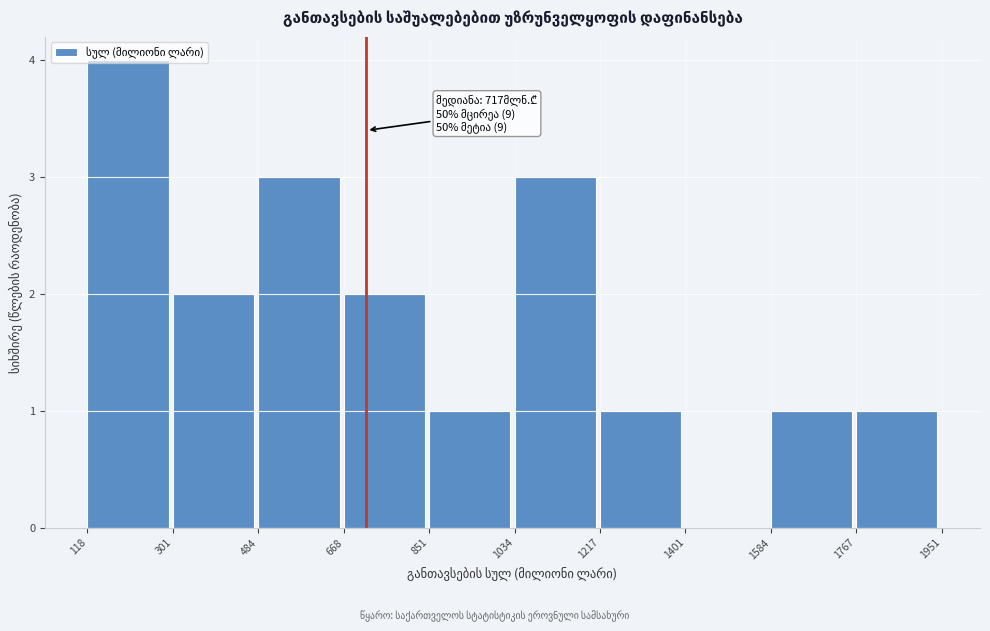

Over which range of the x-axis is the bar tallest?

118 to 301